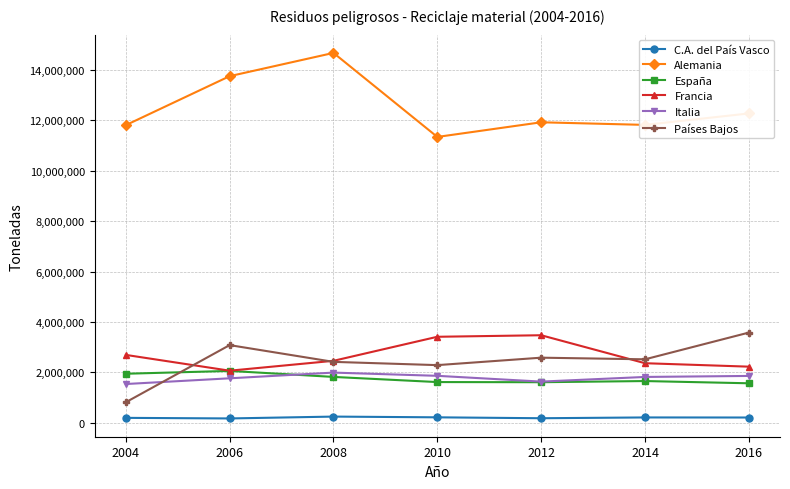

Which series has the largest total across all categories?

Alemania